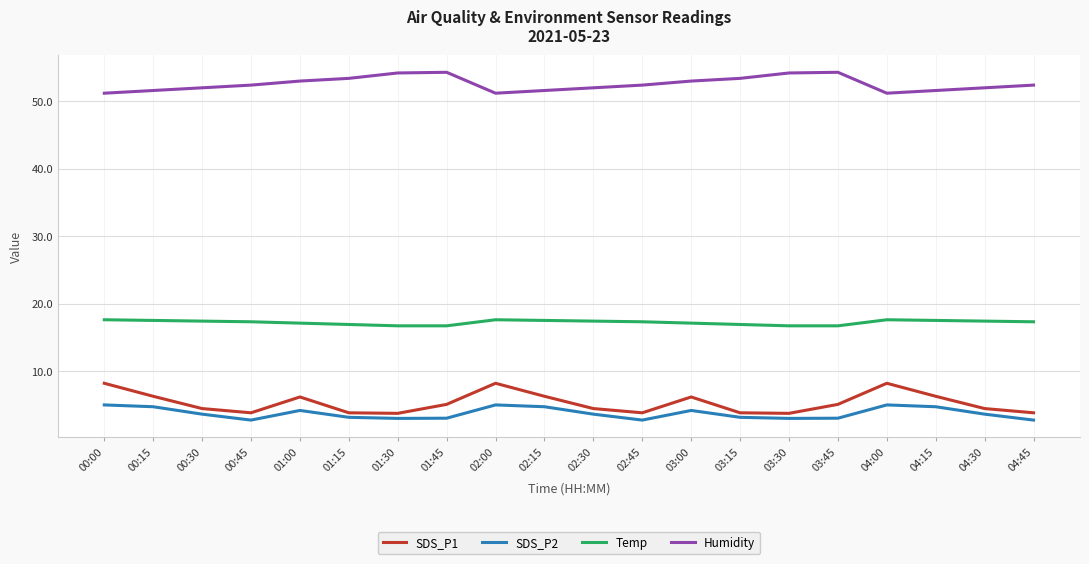

What is the average value of the Temp series?

17.2